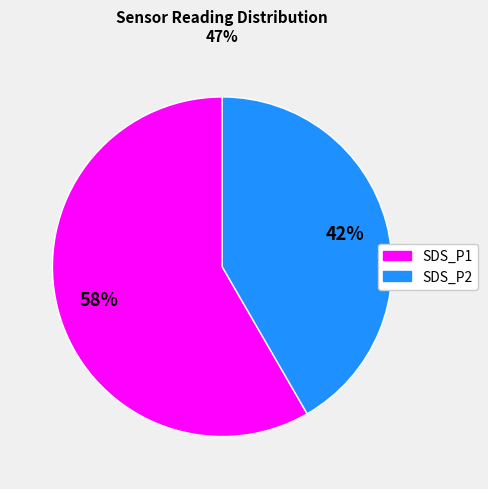

Is it true that SDS_P1 is 58% of the pie?

True